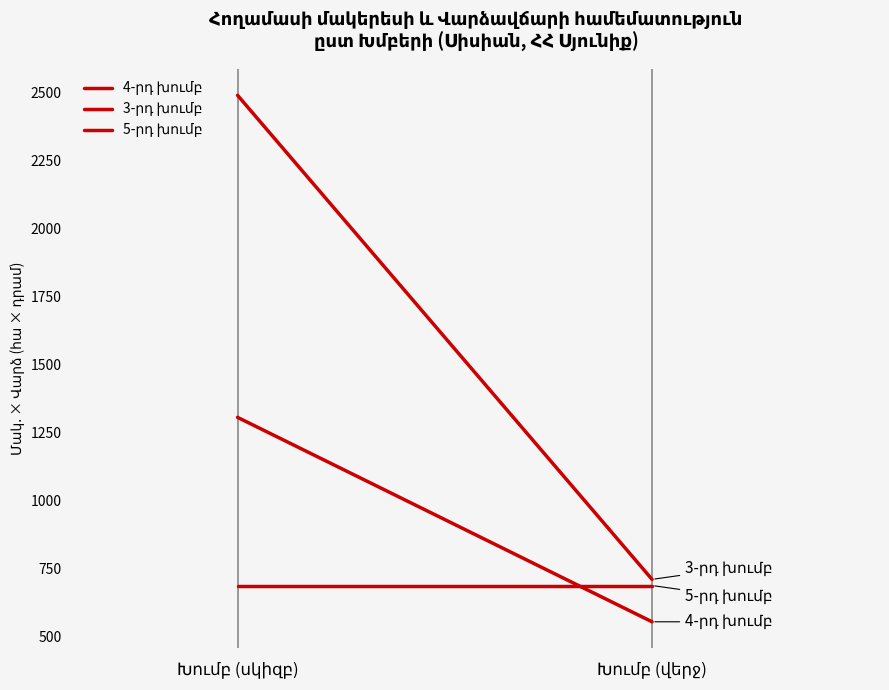

How many data points in 3-րդ խումբ are above 2488?

1